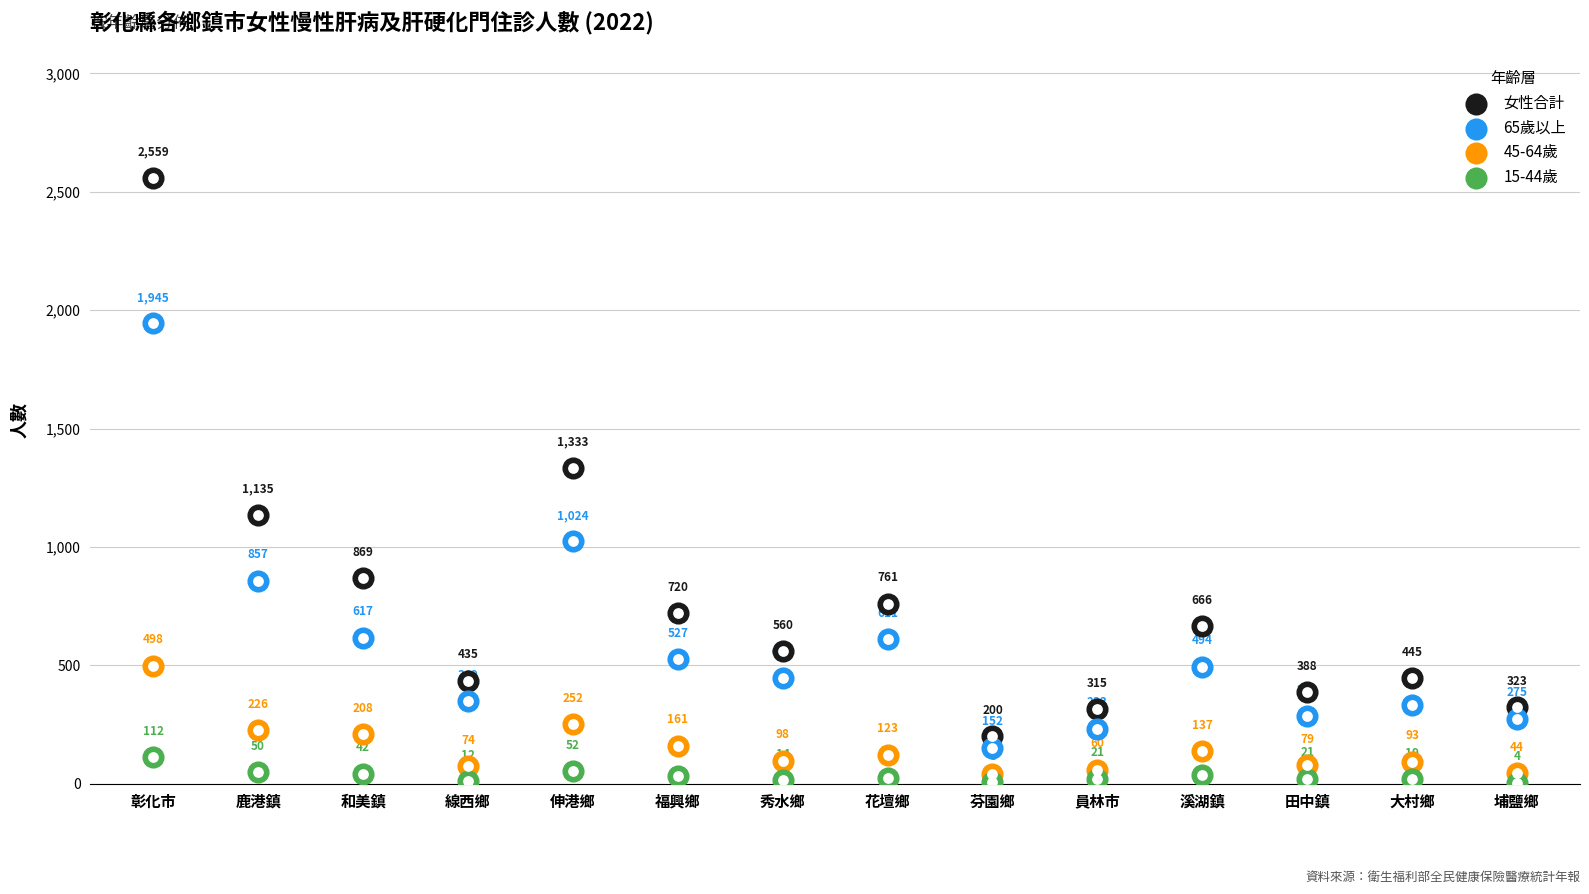

Which series reaches the minimum Y coordinate?

15-44歲